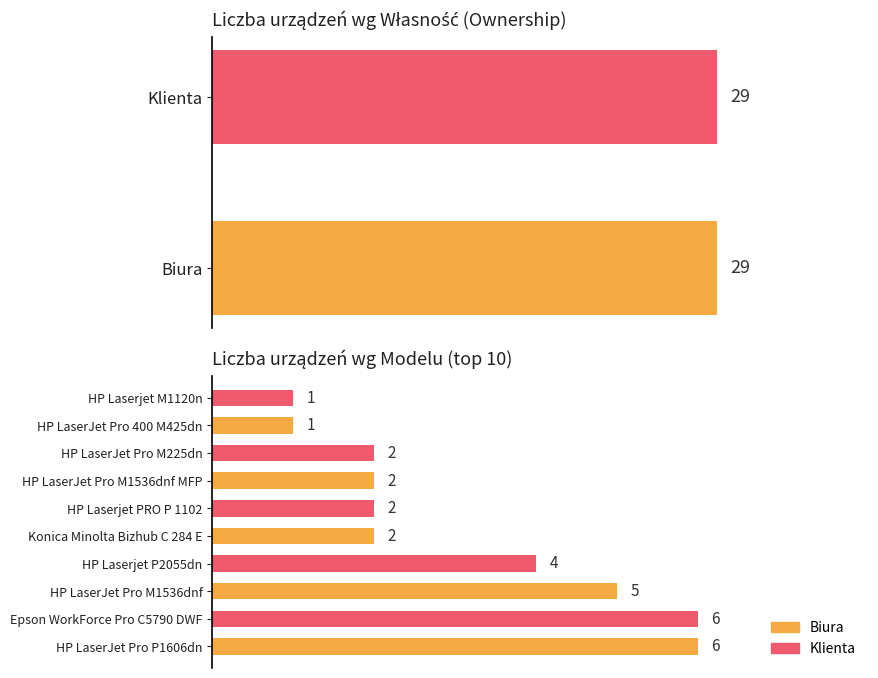

Count the values in the range 2 to 5.

6